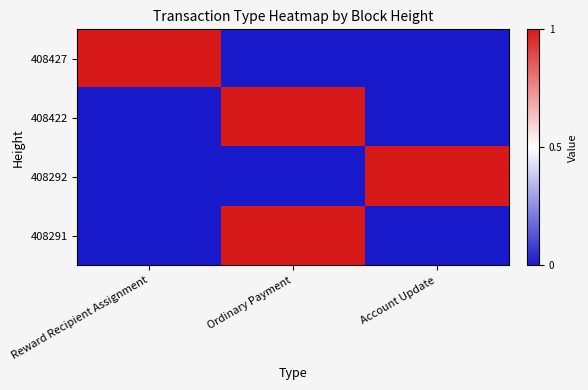

At which category does the chart reach its minimum across all series?

Ordinary Payment